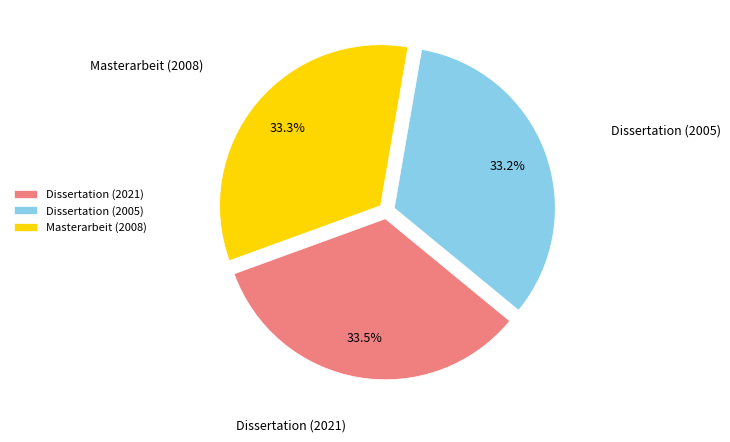

Is there any slice that represents more than half of the pie?

No